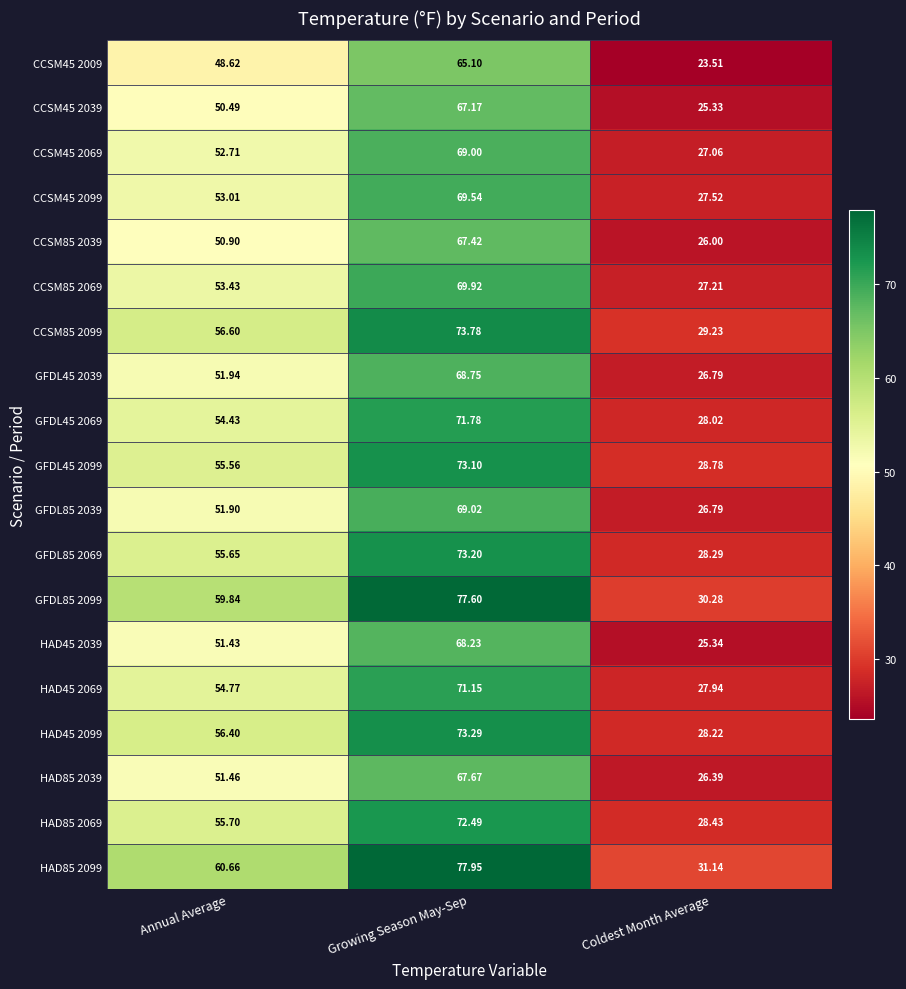

How many data points in CCSM85 2069 are above 53?

2